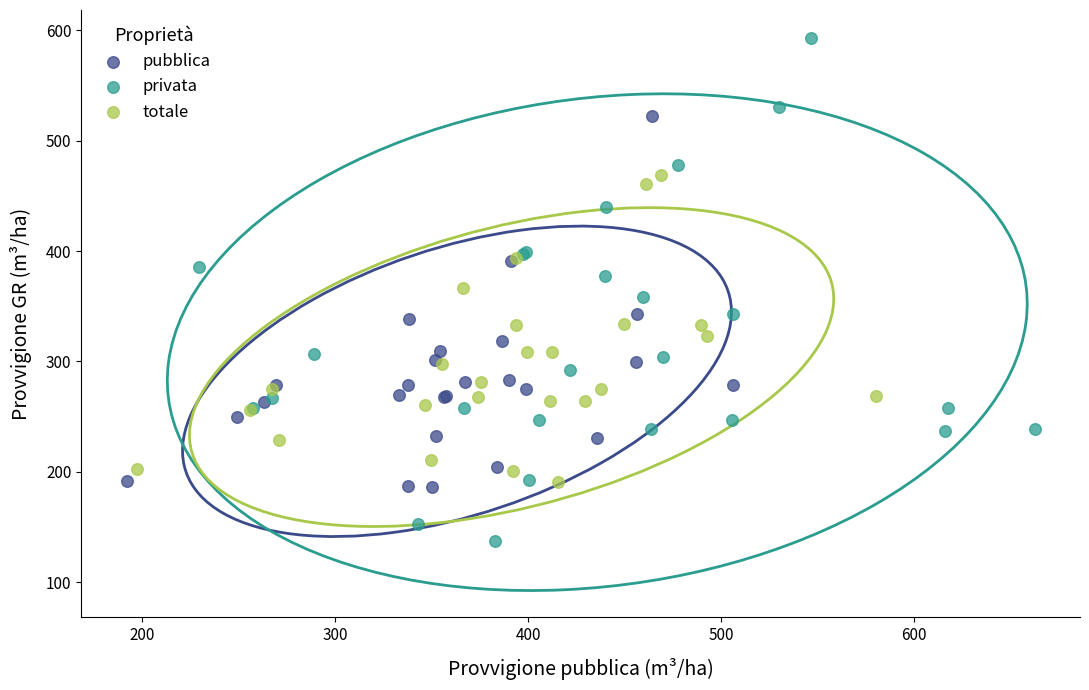

Which series has the widest spread of Y values?

privata